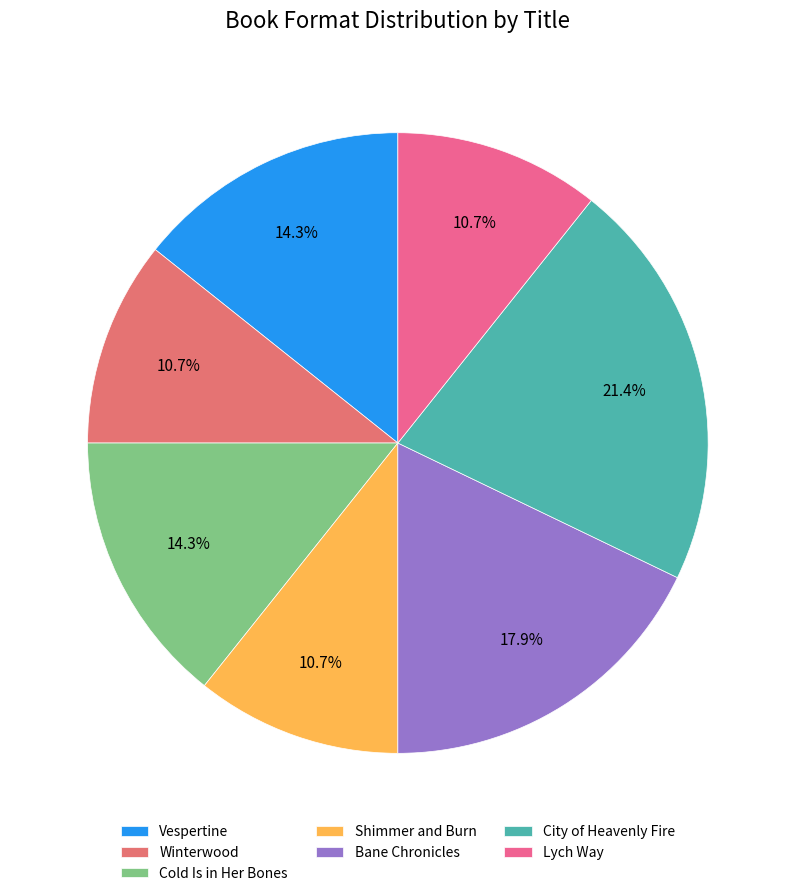

Is it true that Lych Way is 11% of the pie?

True